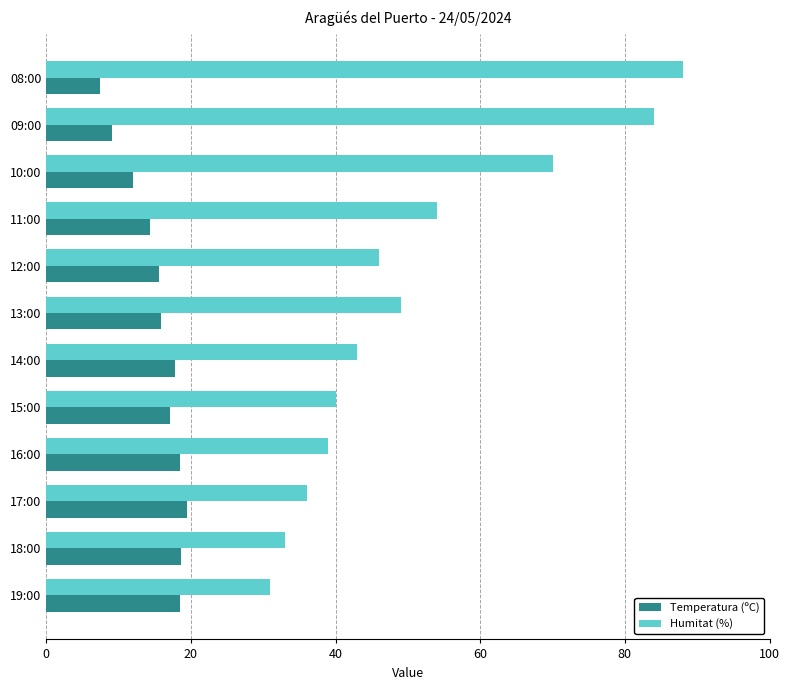

What is the lowest value of the Temperatura (ºC) series?

7.5